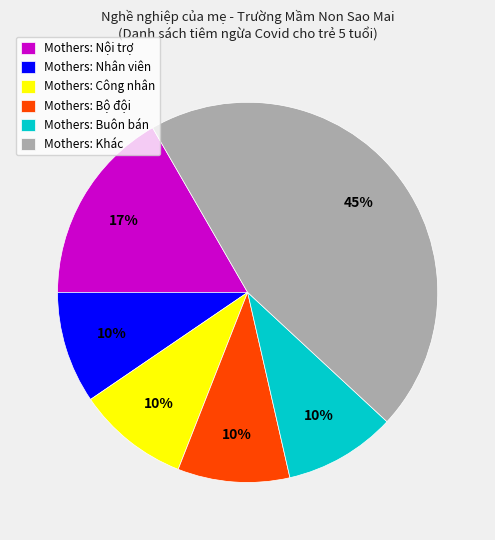

Count the number of slices in the pie.

6